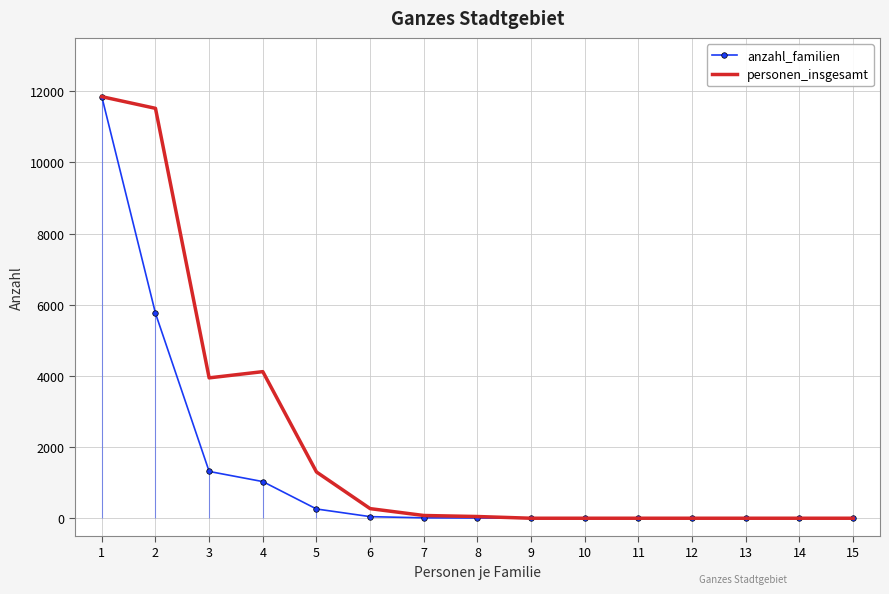

True or false: personen_insgesamt and anzahl_familien intersect in this chart.

False